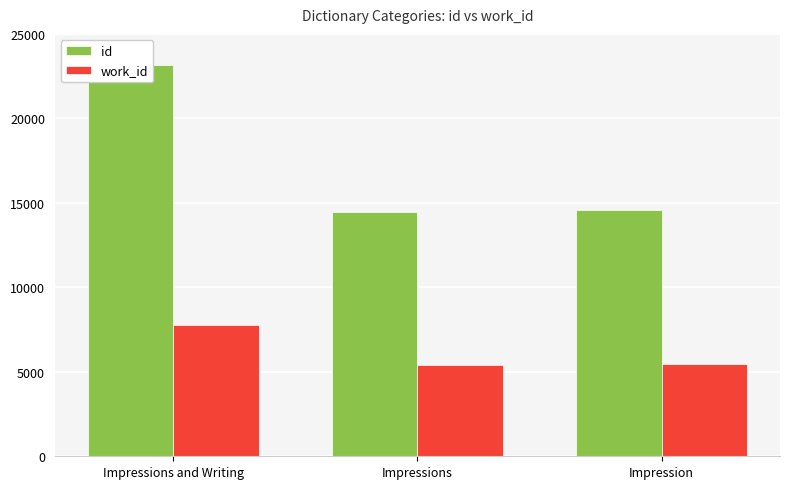

True or false: work_id has a value of 5379 at Impressions.

True